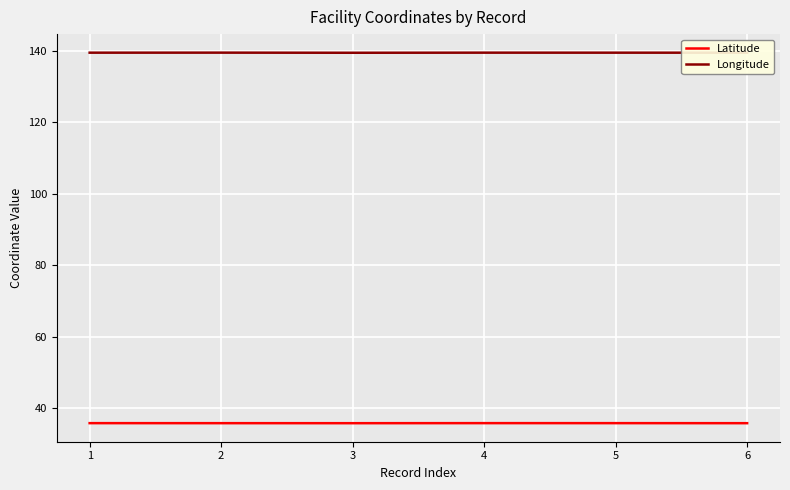

What is the spread (max minus min) of values at 6?

103.7